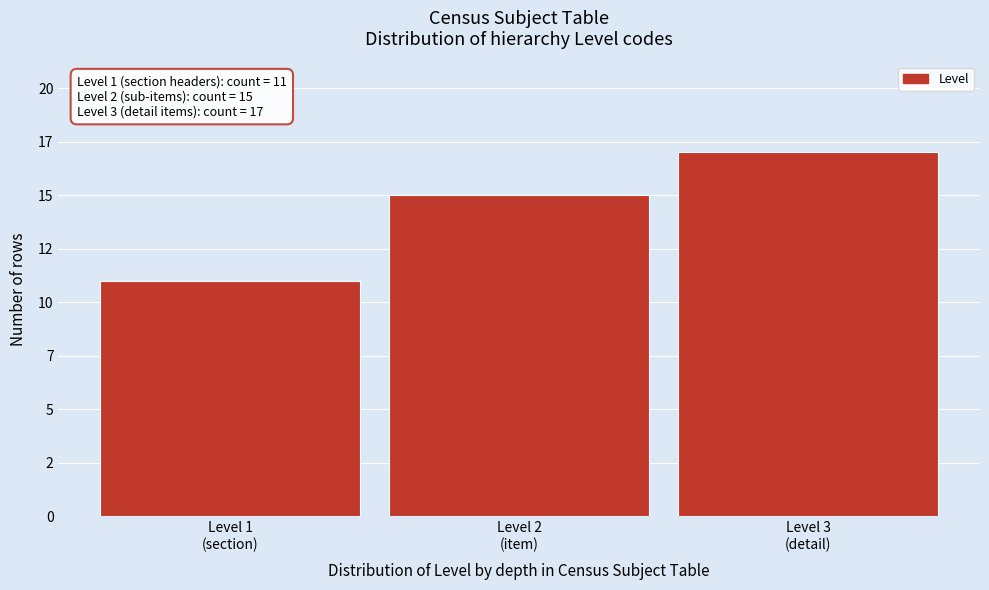

Are the bars horizontal?

No